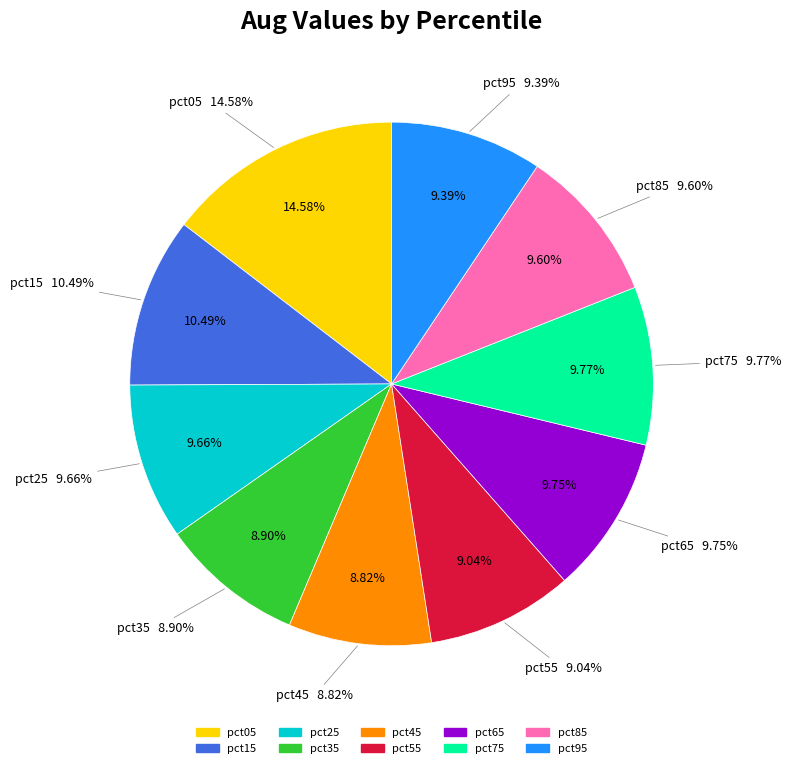

Is pct25 the majority of the pie?

No